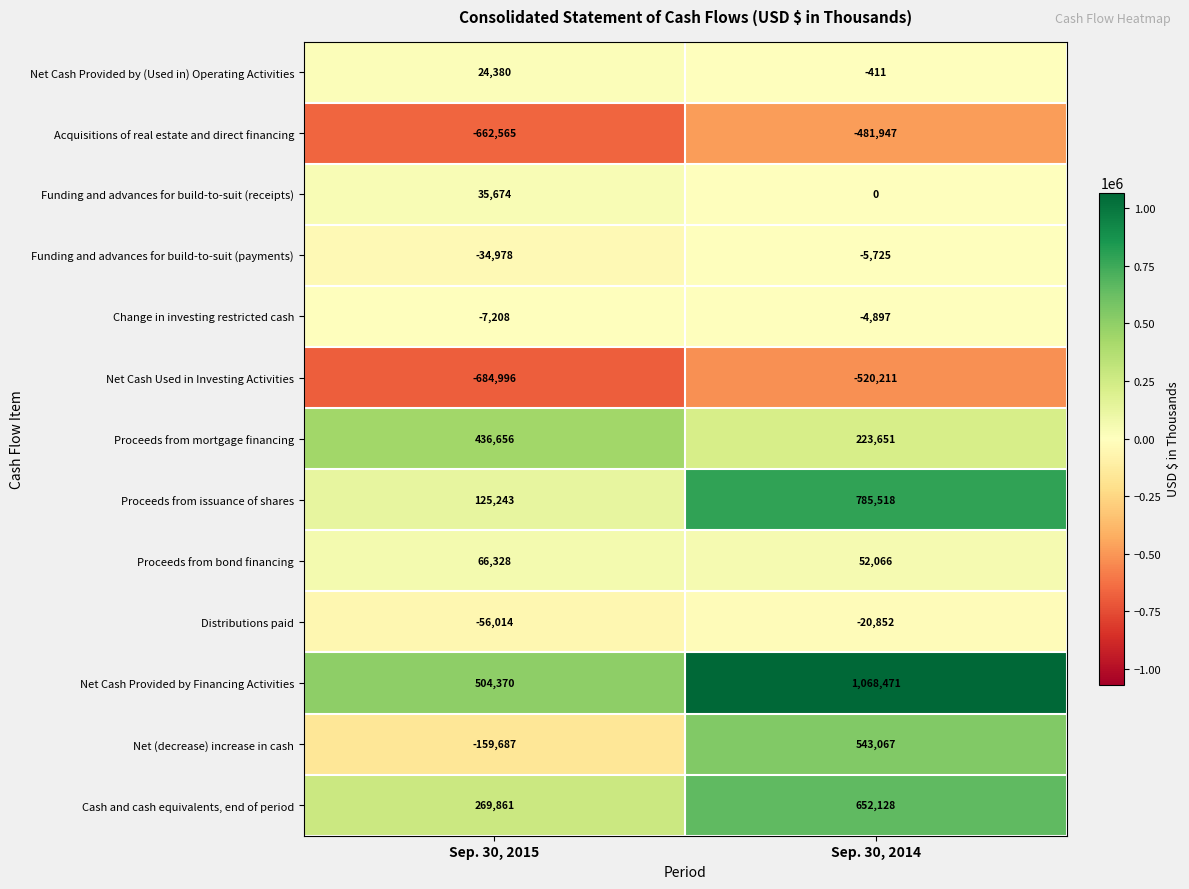

What is the difference between the maximum and minimum values in the Proceeds from mortgage financing series?

213005